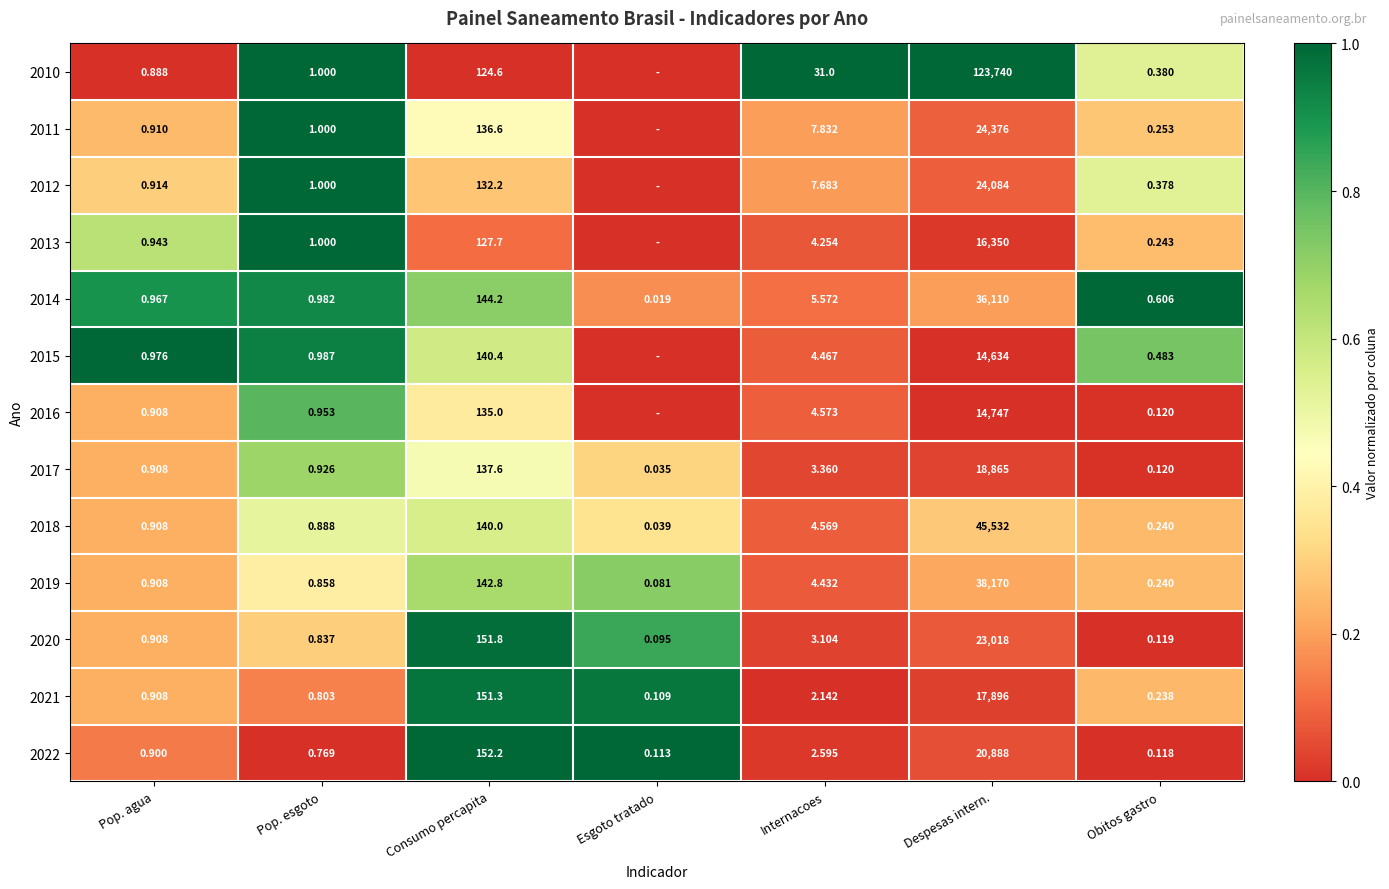

Is the value of 2012 at Internacoes greater than the value of 2014 at Pop. agua?

Yes